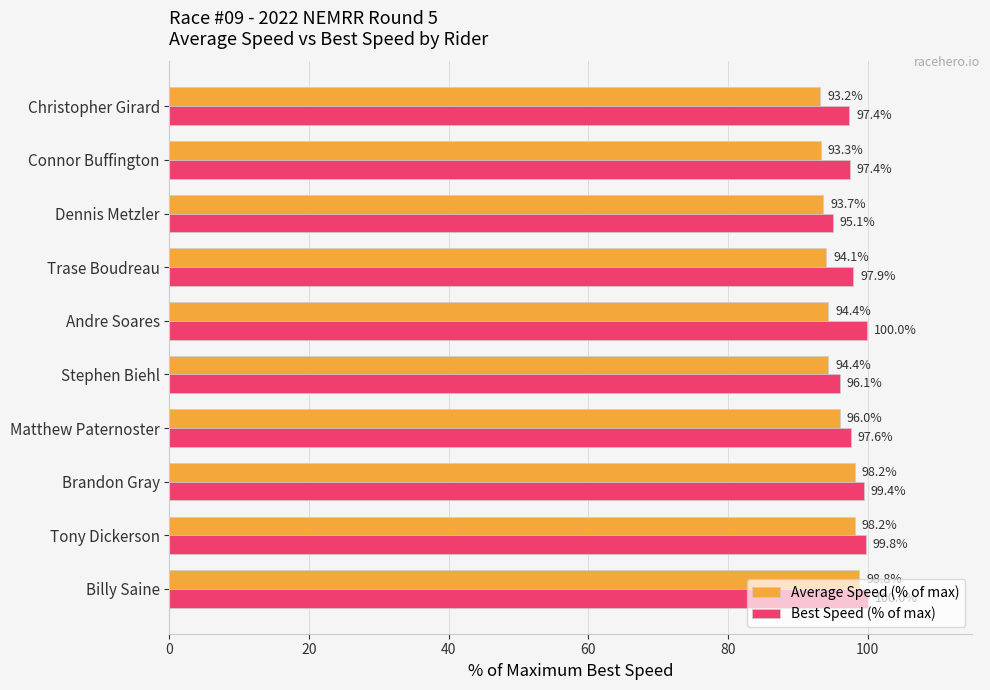

What is the spread (max minus min) of values at Matthew Paternoster?

1.6